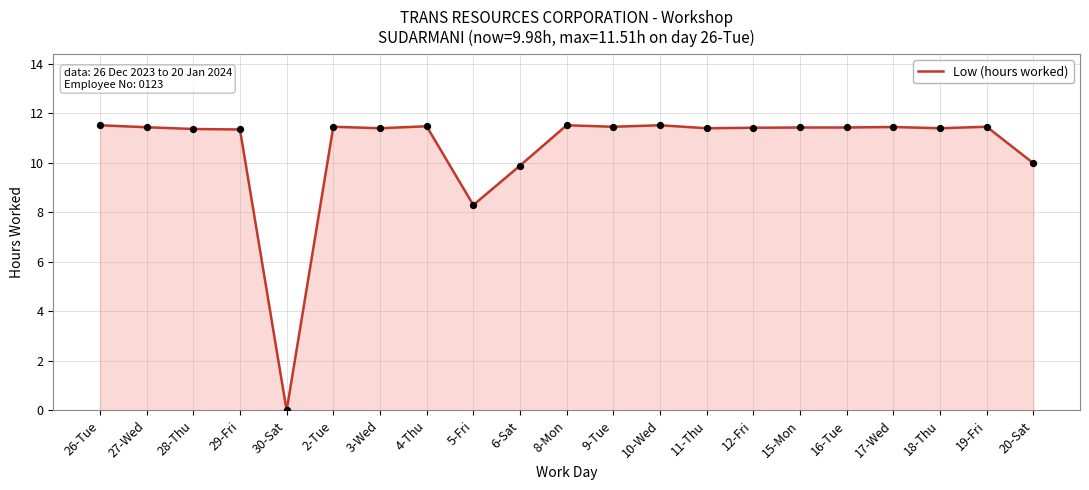

What is the change in value from 6-Sat to 16-Tue?

+1.5